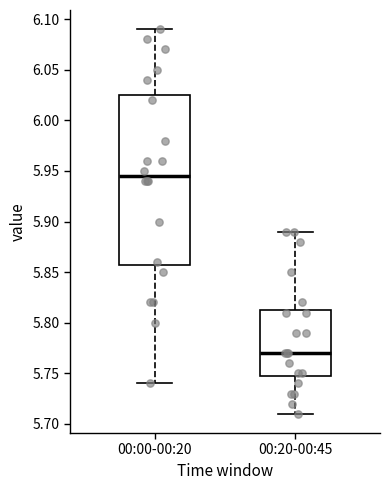

Where is the lower edge of the box for 00:00-00:20 on the y-axis? The values are not printed on the chart, so give them approximately, as read against the axis.

5.860